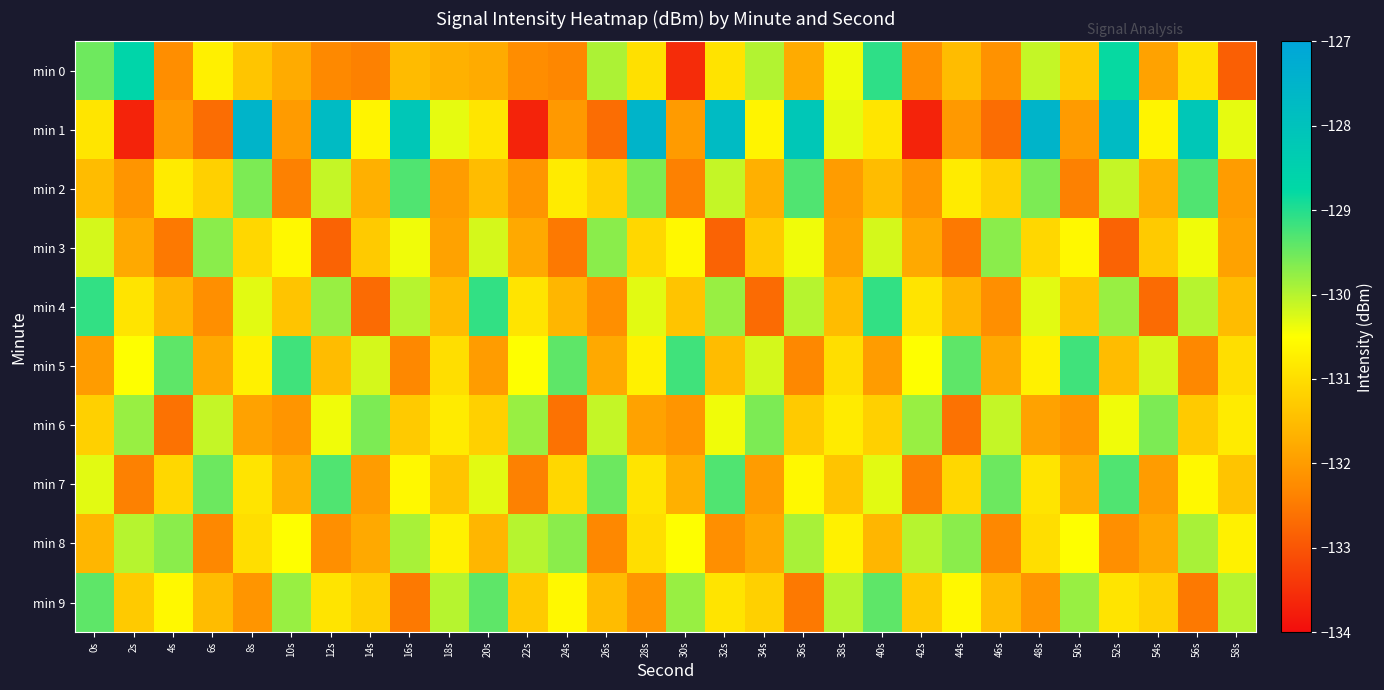

Between 28s and 32s, which series saw the biggest shift?

min 3